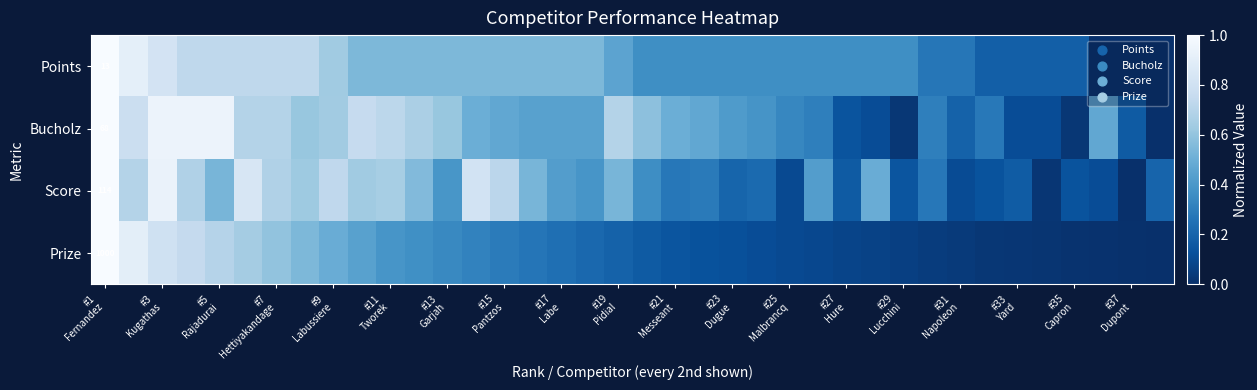

What is the difference between the maximum and minimum values in the Score series?

1.0